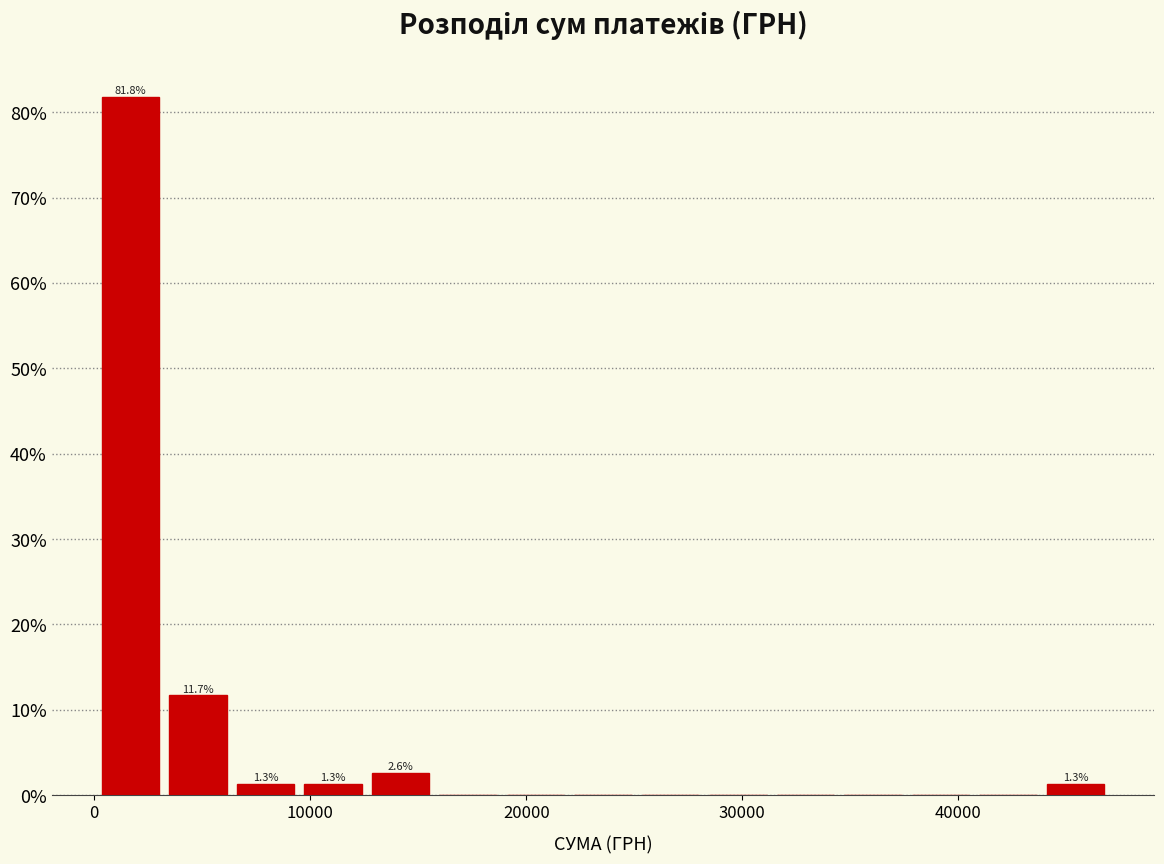

Around what value on the x-axis is the tallest bar? Give the approximate position of its centre, as read against the axis.

2000